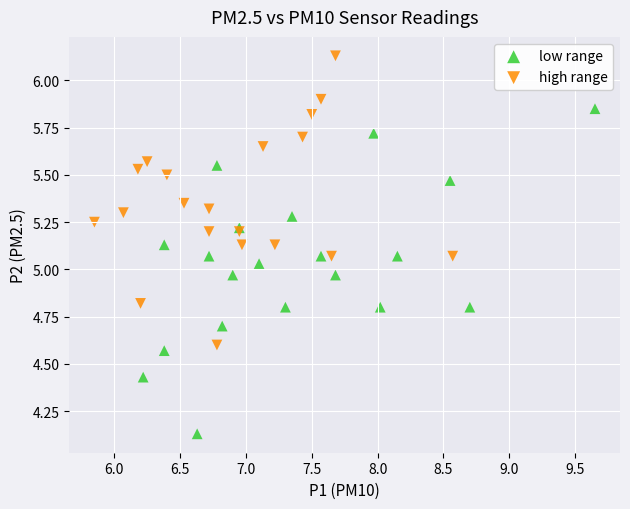

What are all the series names shown in the legend?

low range, high range